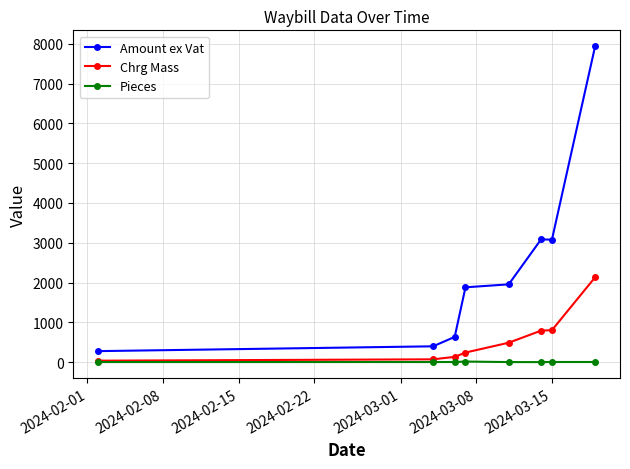

Count the number of categories in the chart.

8